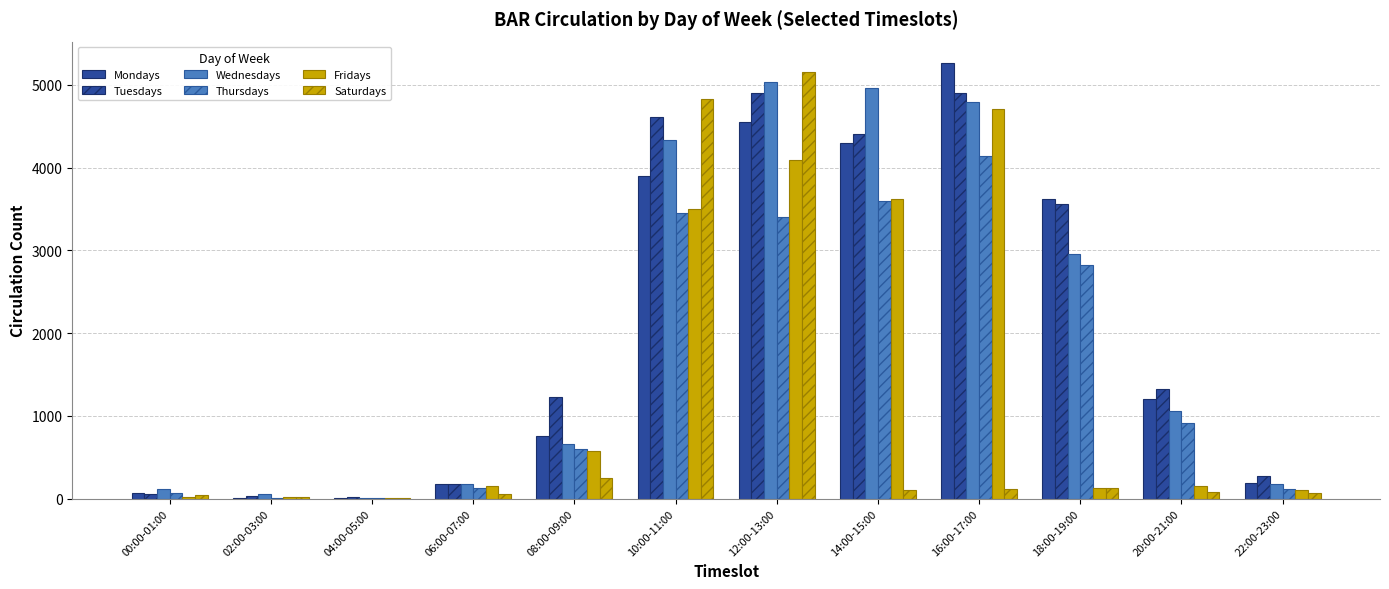

What is the approximate value of Thursdays at 14:00-15:00, to the nearest 10?

3600